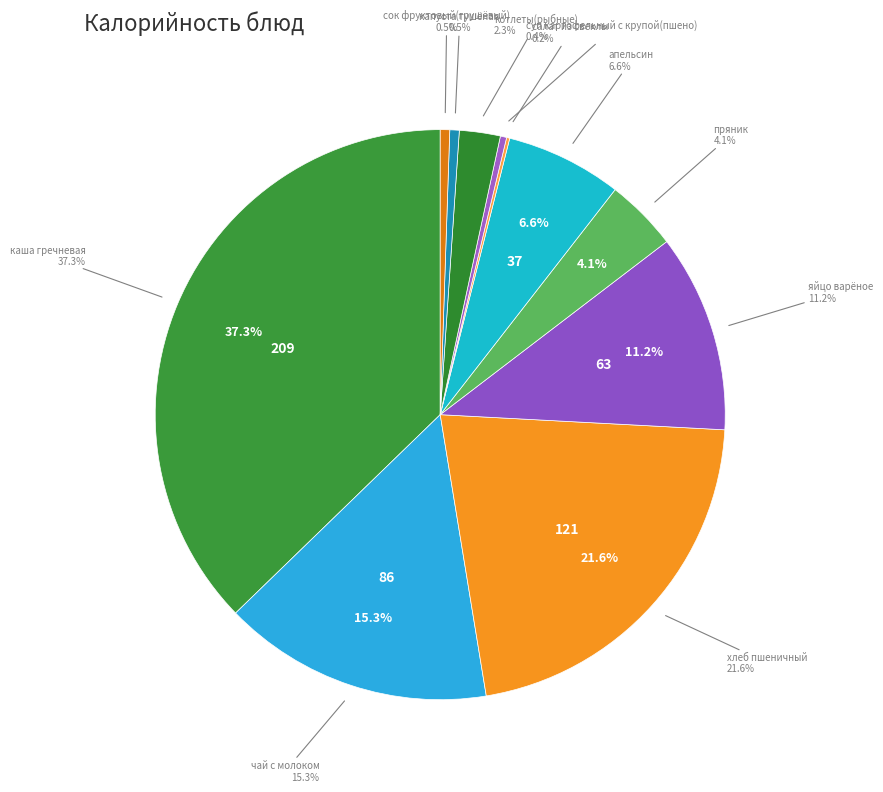

To the nearest percent, what is the difference between the яйцо варёное and салат из свеклы slice percentages?

11%